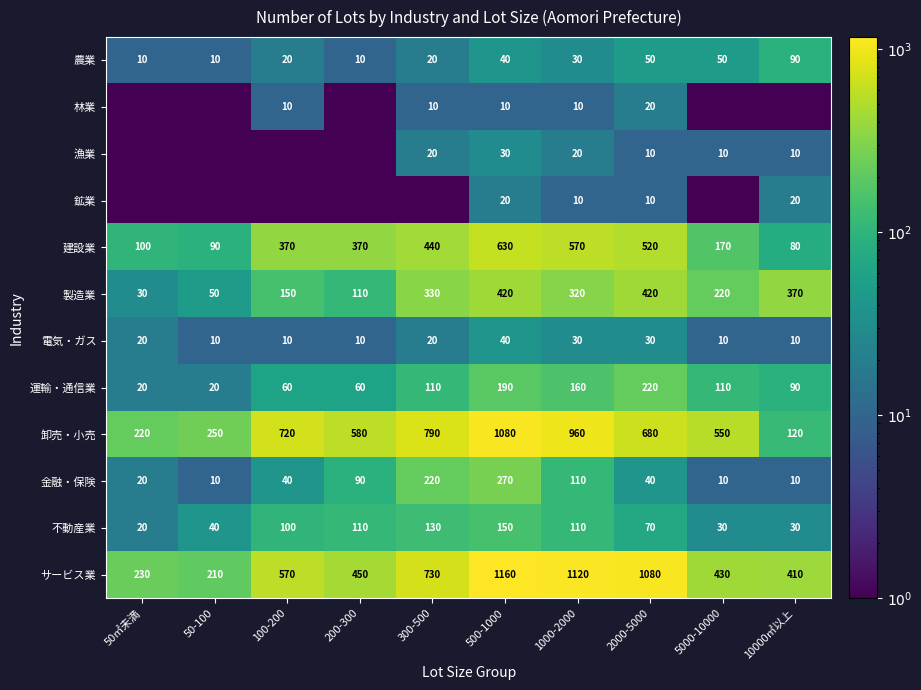

How many 農業 values are between 10 and 50?

9